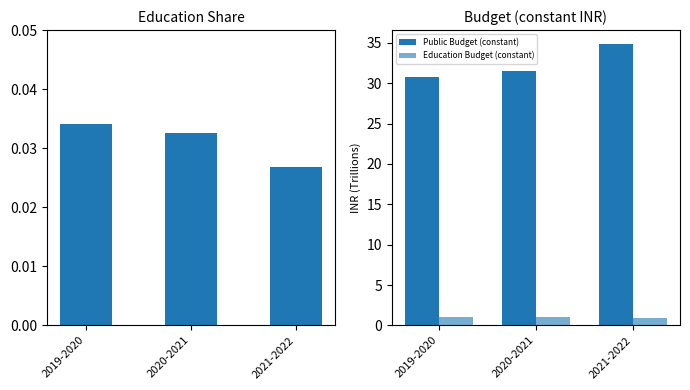

How many data points in Education Budget (constant) are above 1?

2